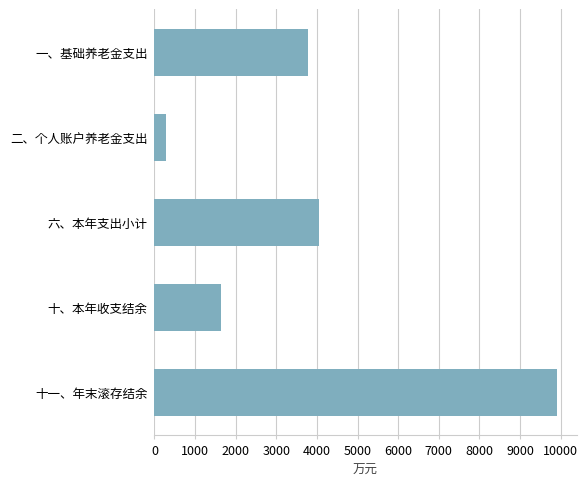

How many categories are shown in the chart?

5